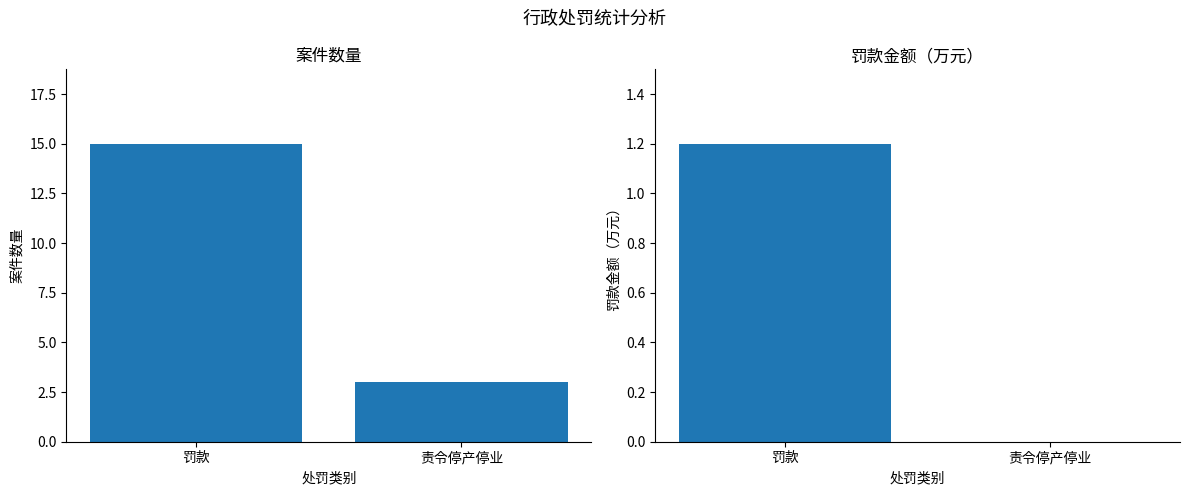

Which series has the widest spread of values?

案件数量